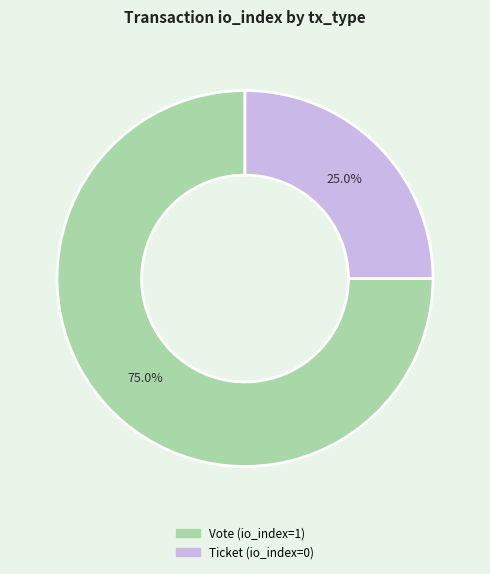

To the nearest percent, what is the difference between the largest and smallest slice percentages?

50%